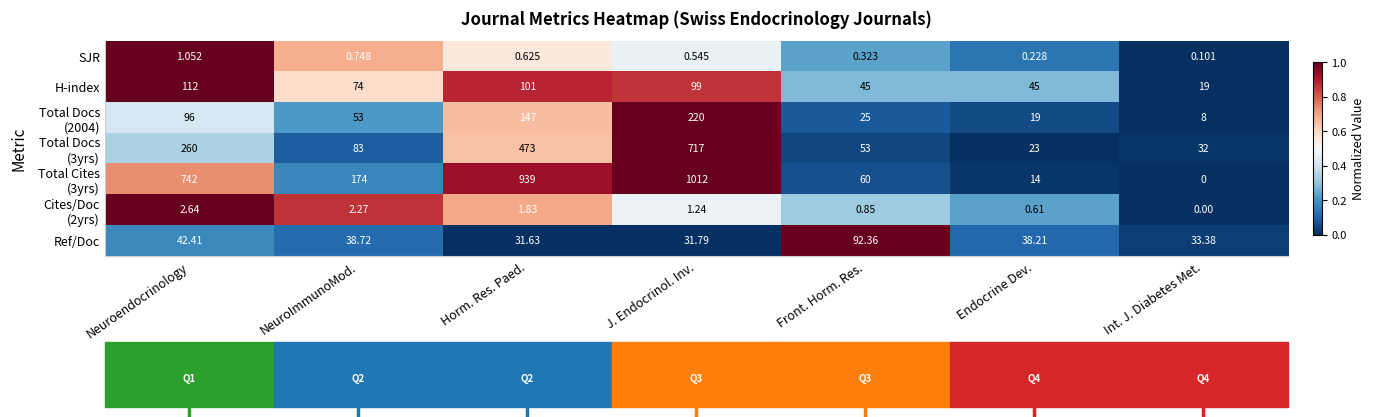

At which label does SJR reach its minimum?

Int. J. Diabetes Met.